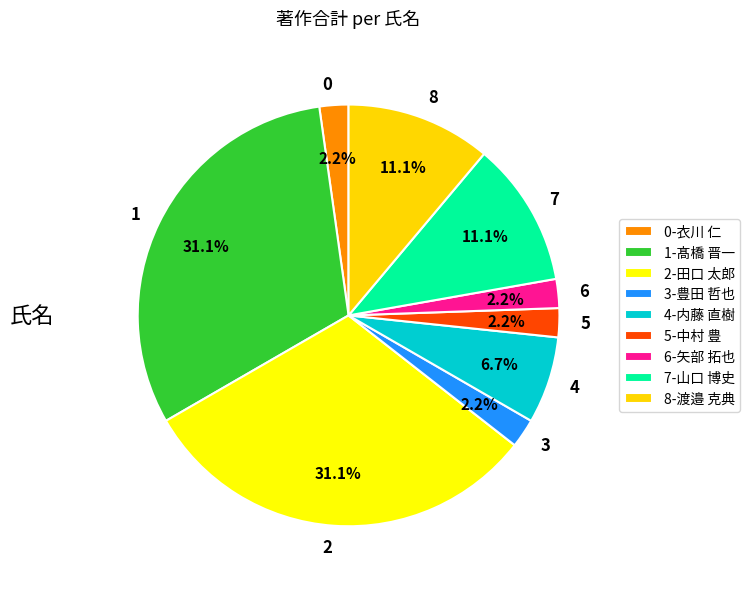

Count the number of slices in the pie.

9